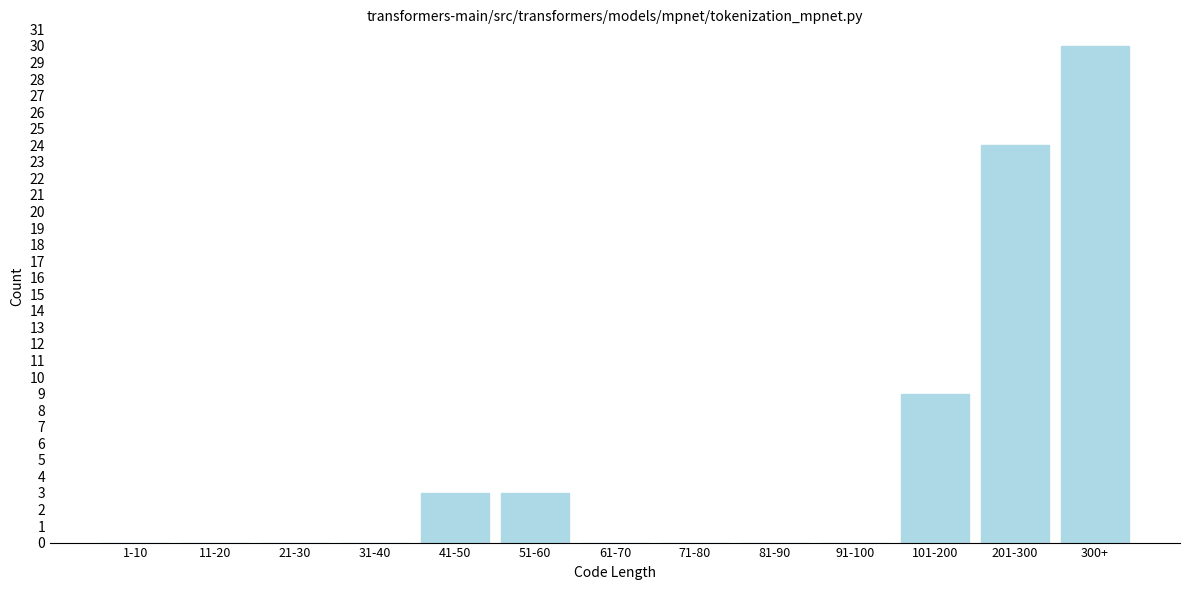

Reading left to right, what are all the values shown in this chart?

1-10=0	11-20=0	21-30=0	31-40=0	41-50=3	51-60=3	61-70=0	71-80=0	81-90=0	91-100=0	101-200=9	201-300=24	300+=30